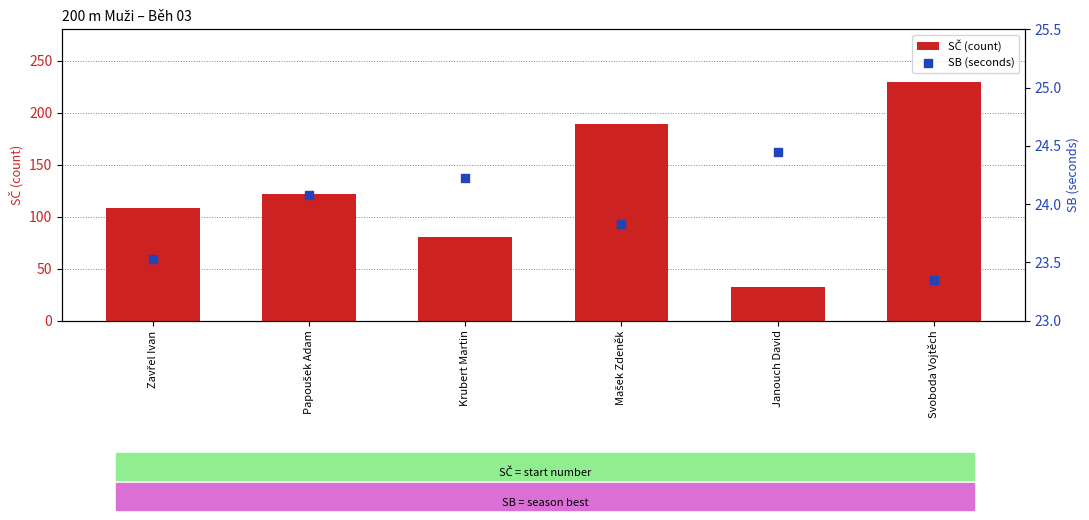

What is the total value across all series at Krubert Martin?

104.2